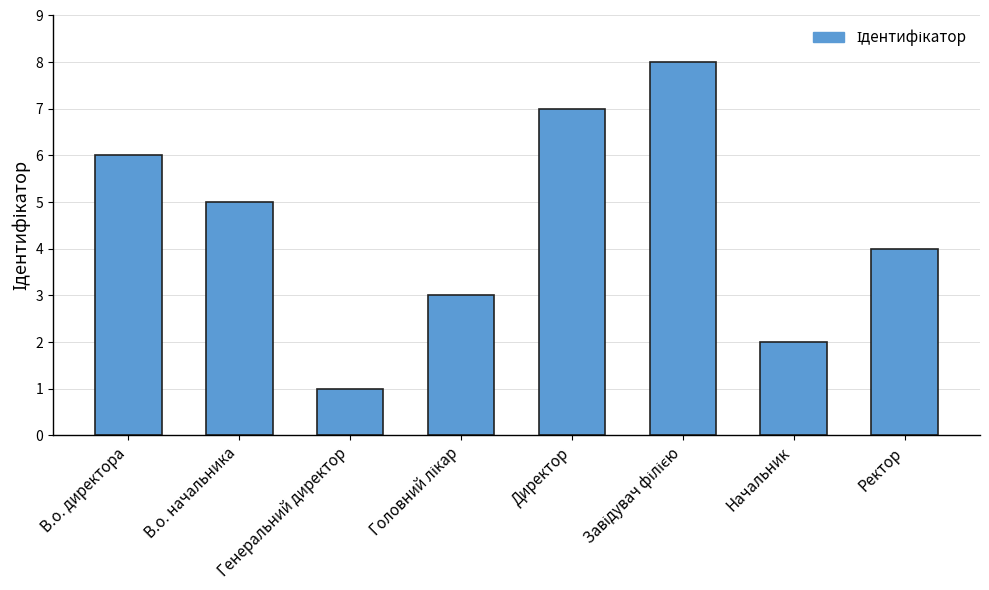

What is the value of the 7th bar from the left?

2